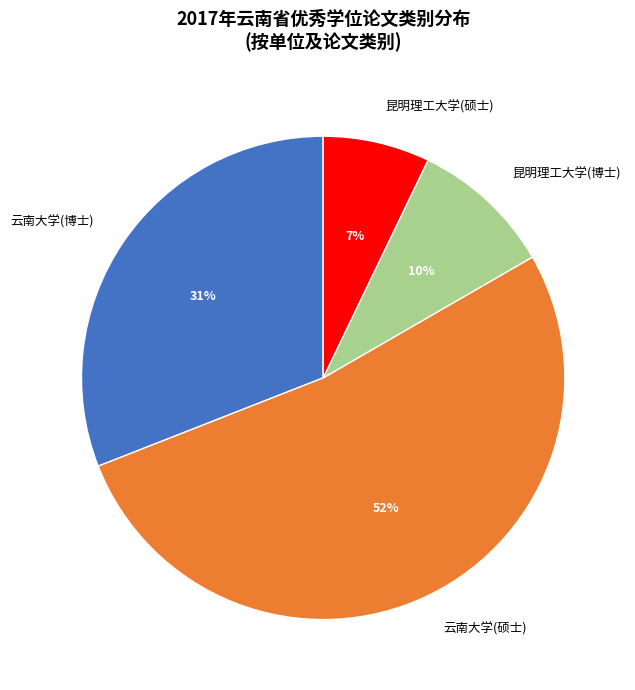

Is the sum of 云南大学(硕士) and 昆明理工大学(硕士) greater than half?

Yes